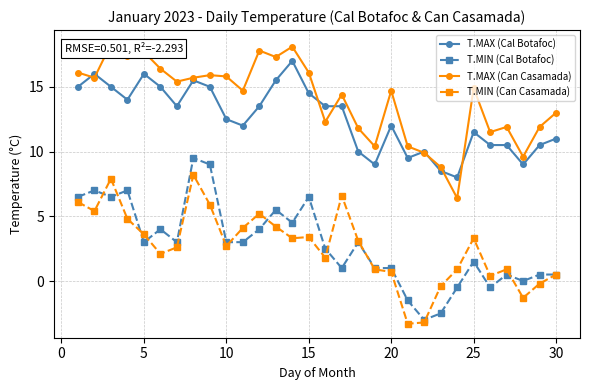

What is the maximum value for T.MAX (Can Casamada)?

18.3